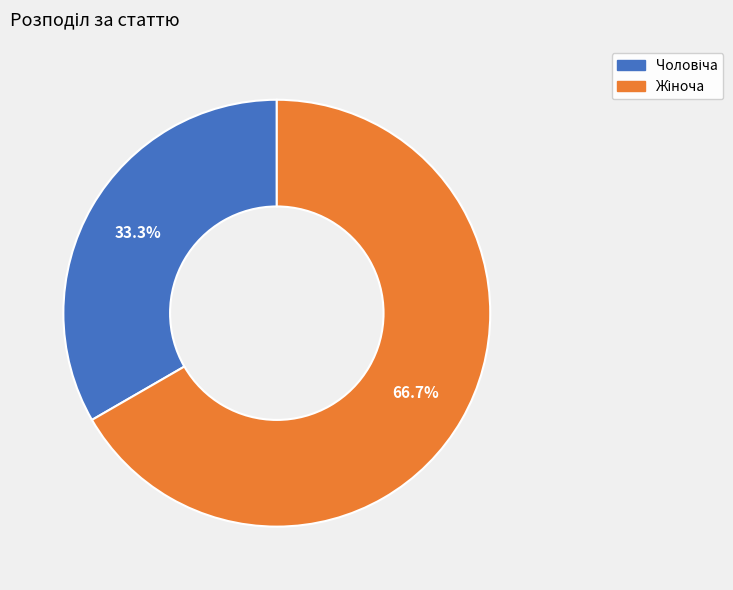

To the nearest percent, what percentage of the pie is Чоловіча?

33%